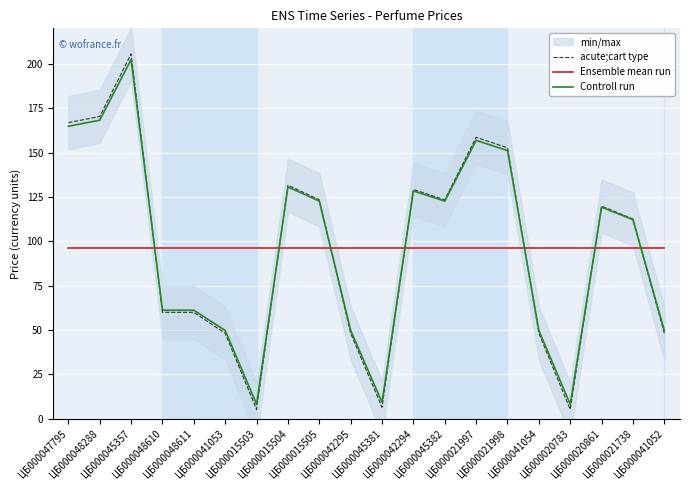

Where do Ensemble mean run and acute;cart type first cross each other?

ЦБ000045357 and ЦБ000048610